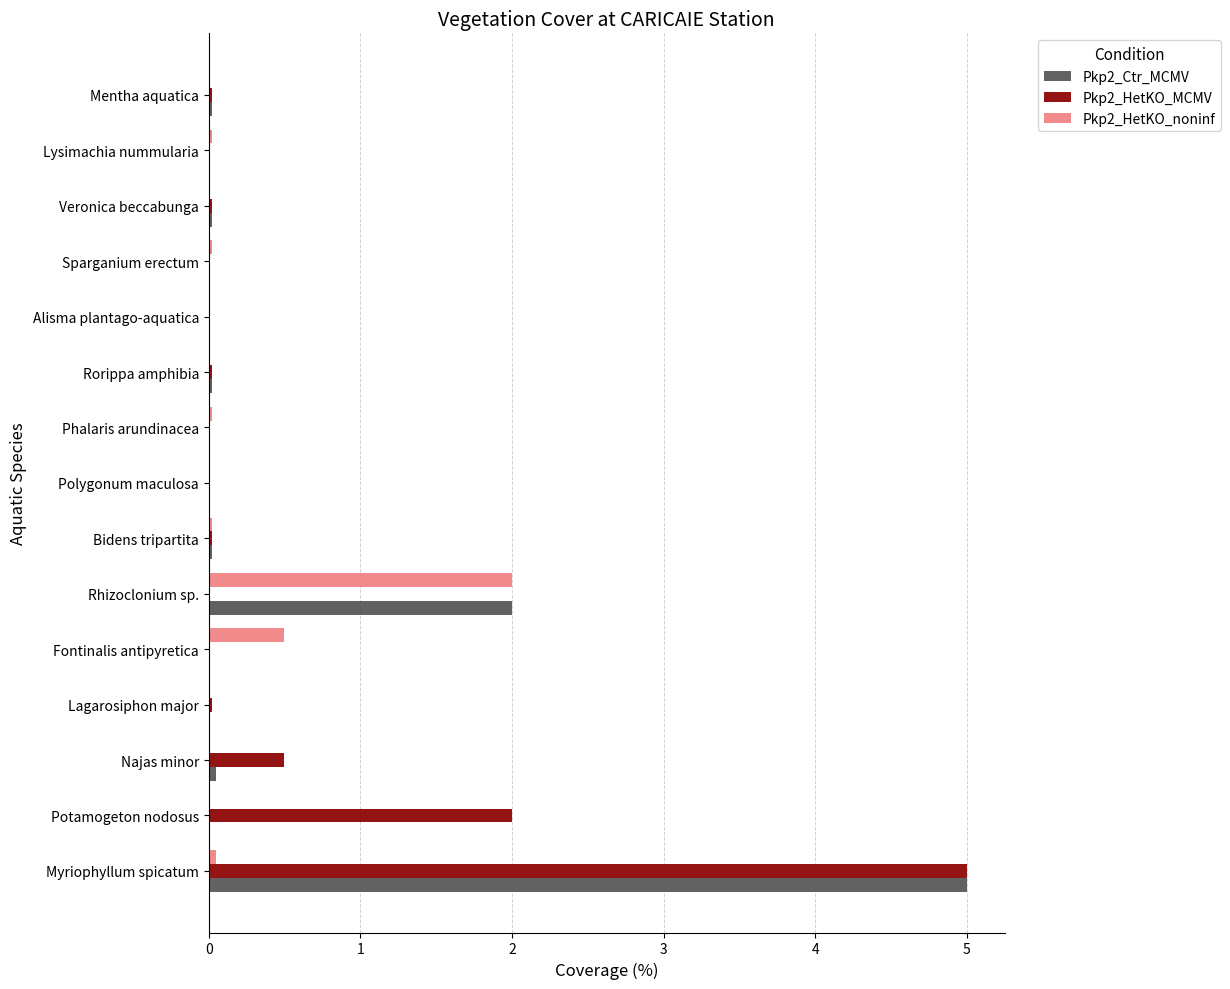

What is the sum of all Pkp2_HetKO_MCMV values?

7.7